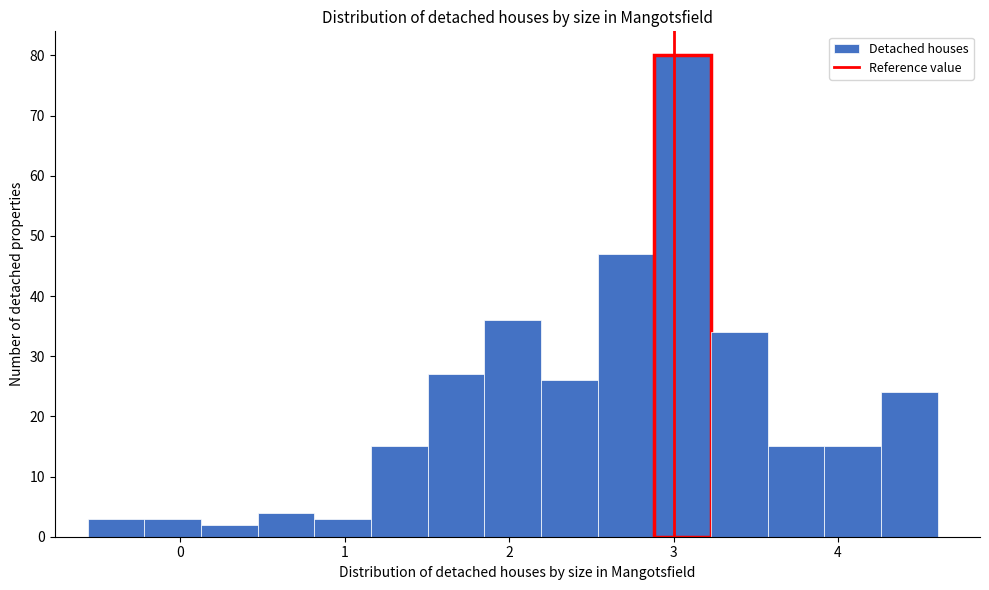

Read against the x-axis, roughly where is the centre of the tallest bar?

3.1